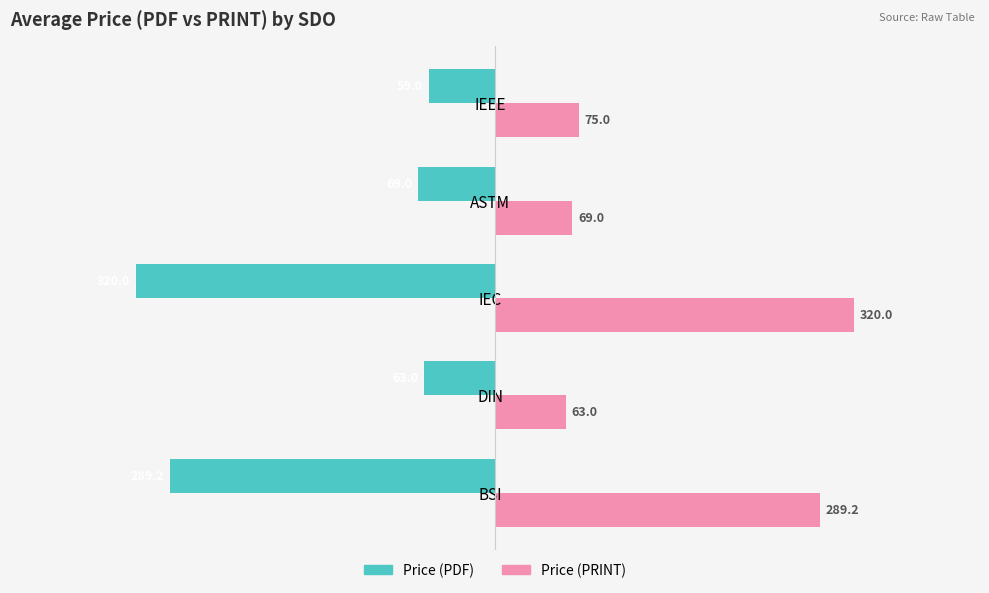

What is the greatest value displayed?

320.0